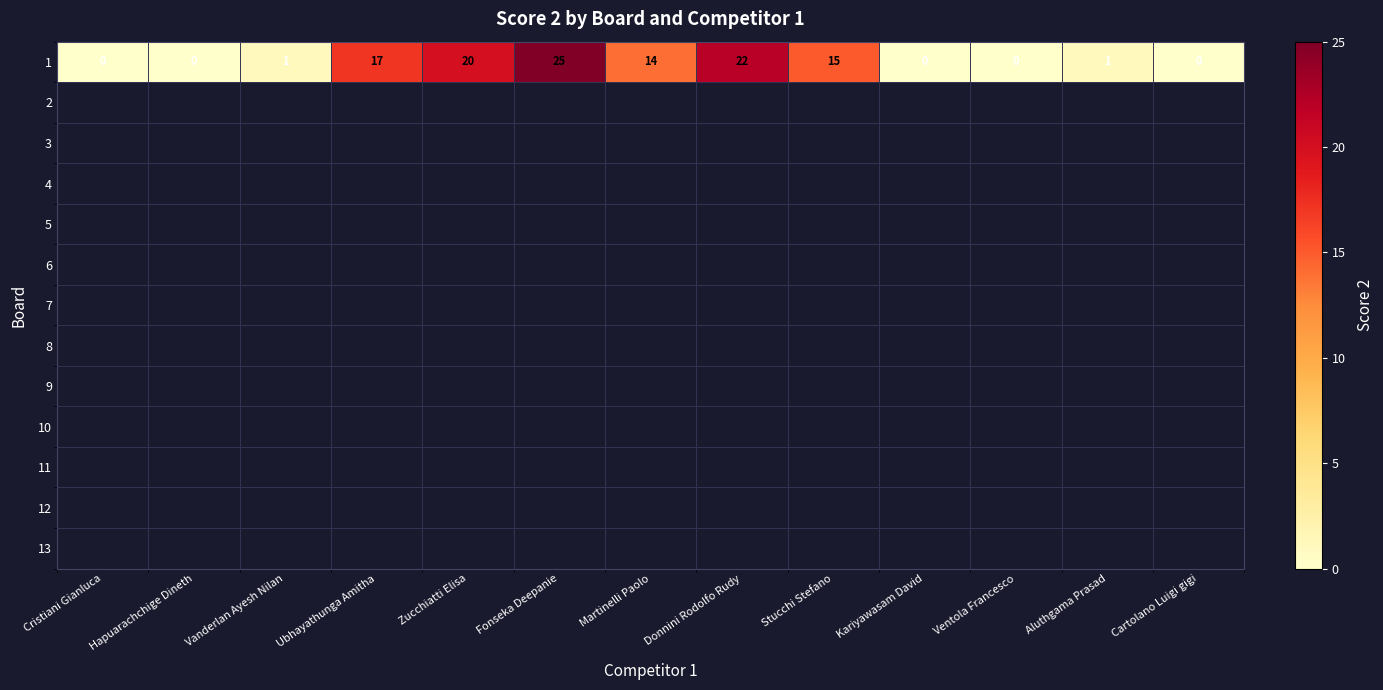

Which series has the largest total across all categories?

1